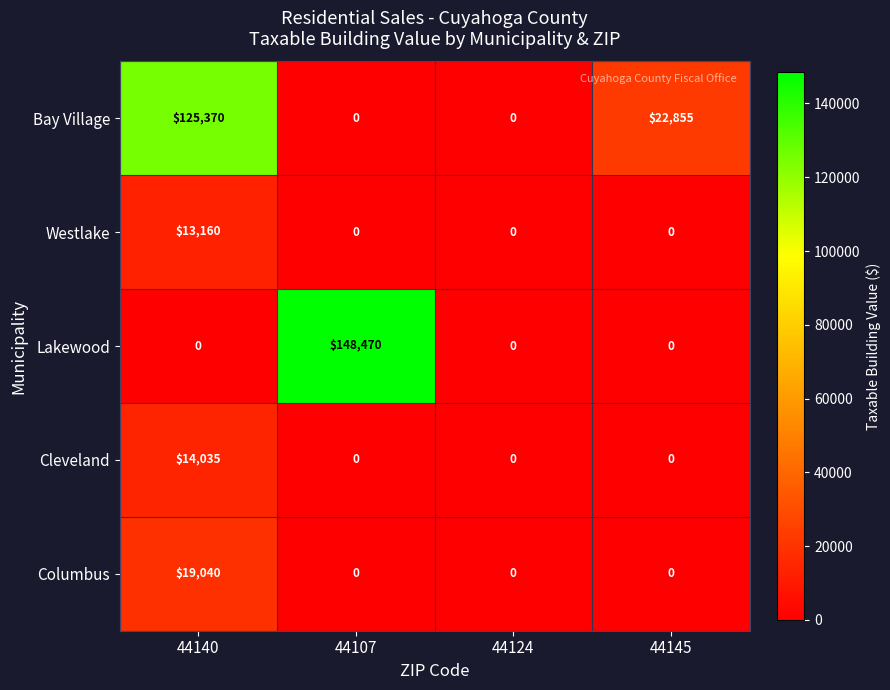

Rank the series by their maximum value, from lowest to highest.

Westlake, Cleveland, Columbus, Bay Village, Lakewood